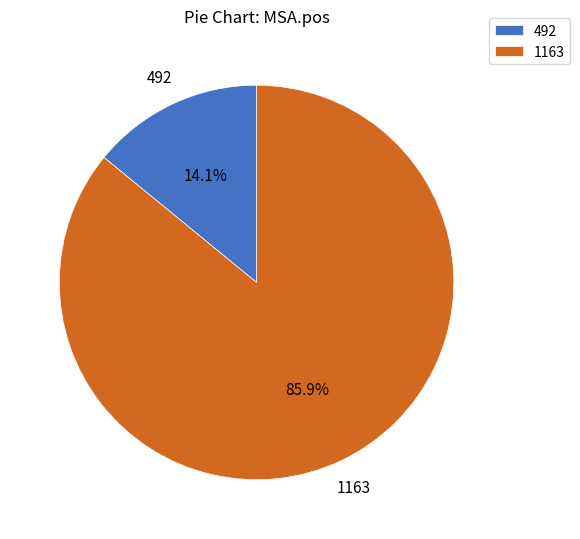

Is it true that 492 is 29% of the pie?

False